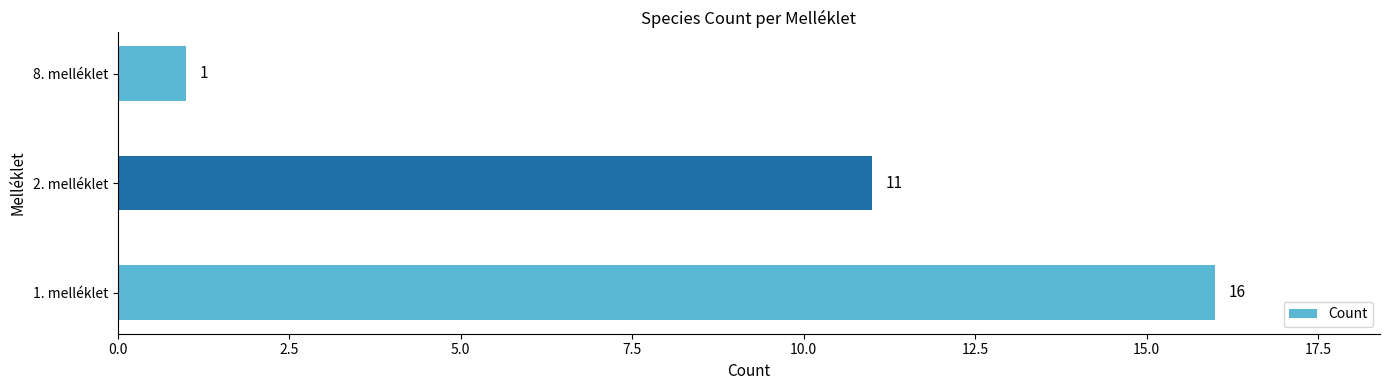

Which category has the lowest value across all series?

8. melléklet